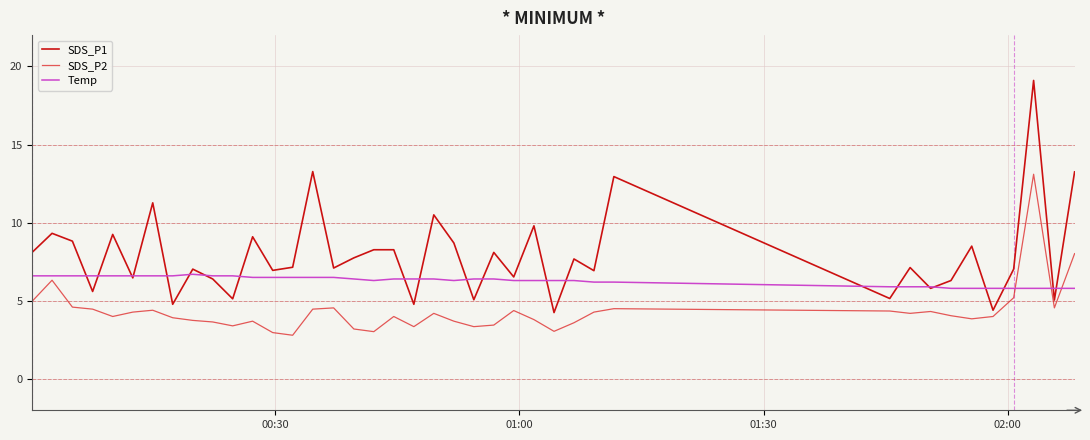

What is the lowest value of the Temp series?

5.8